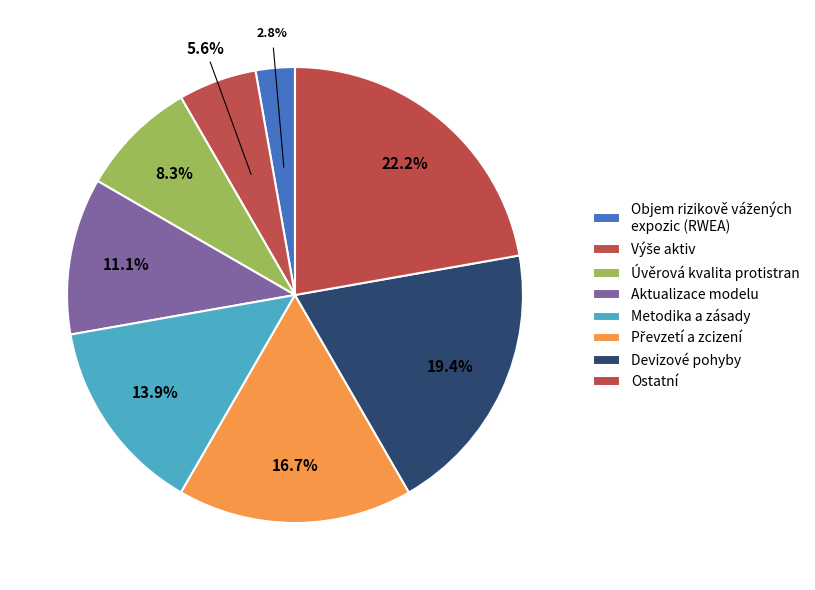

What percentage is the Ostatní slice, to the nearest percent?

22%